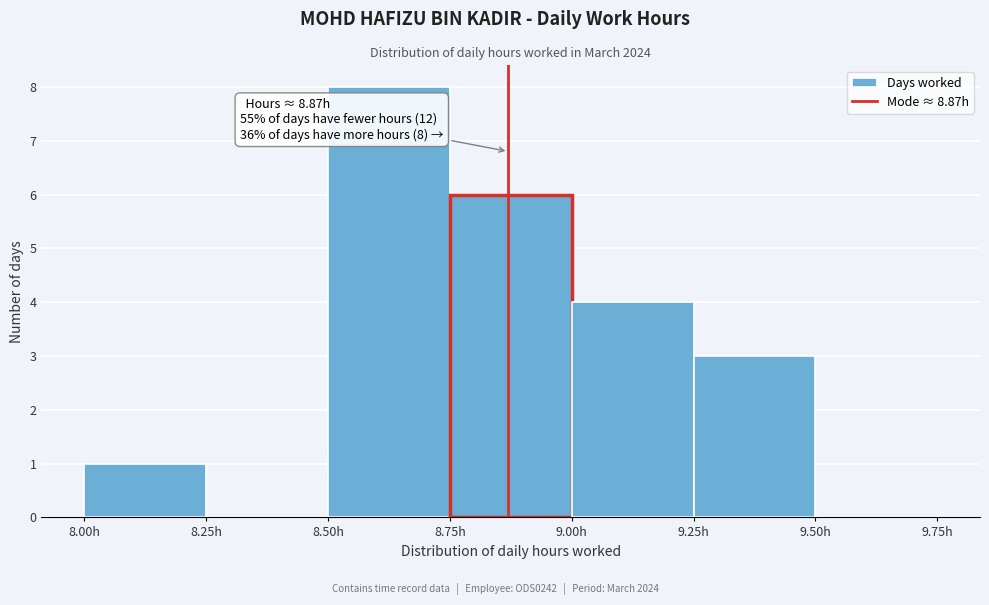

Over which range of the x-axis is the bar tallest?

8.50 to 8.75